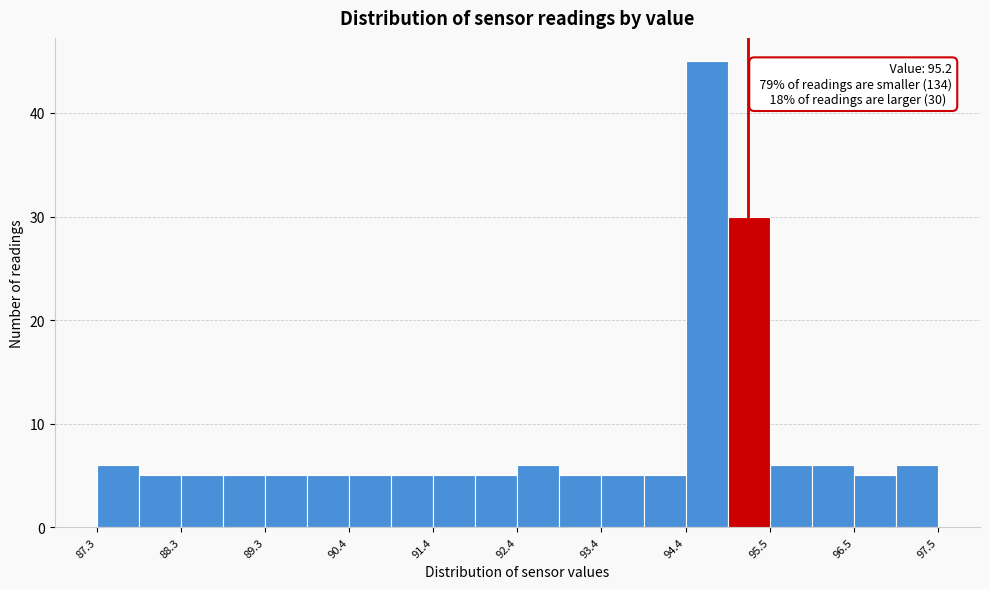

Read against the x-axis, roughly where is the centre of the tallest bar?

94.6